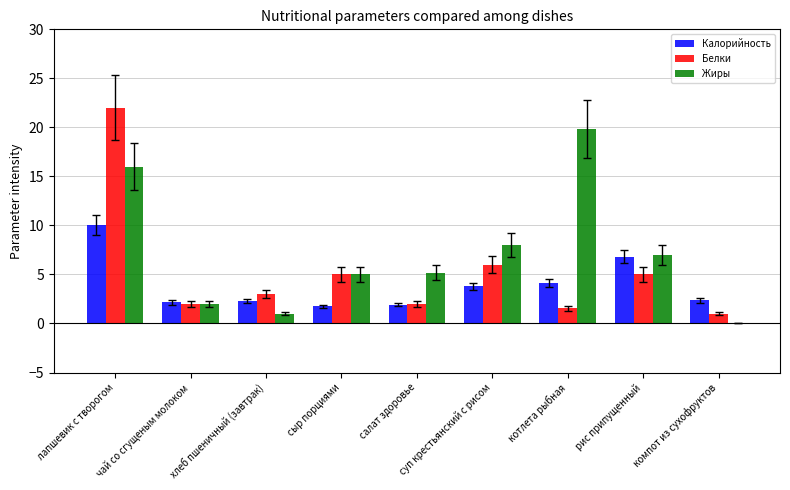

At which label is Жиры closest to 9?

суп крестьянский с рисом